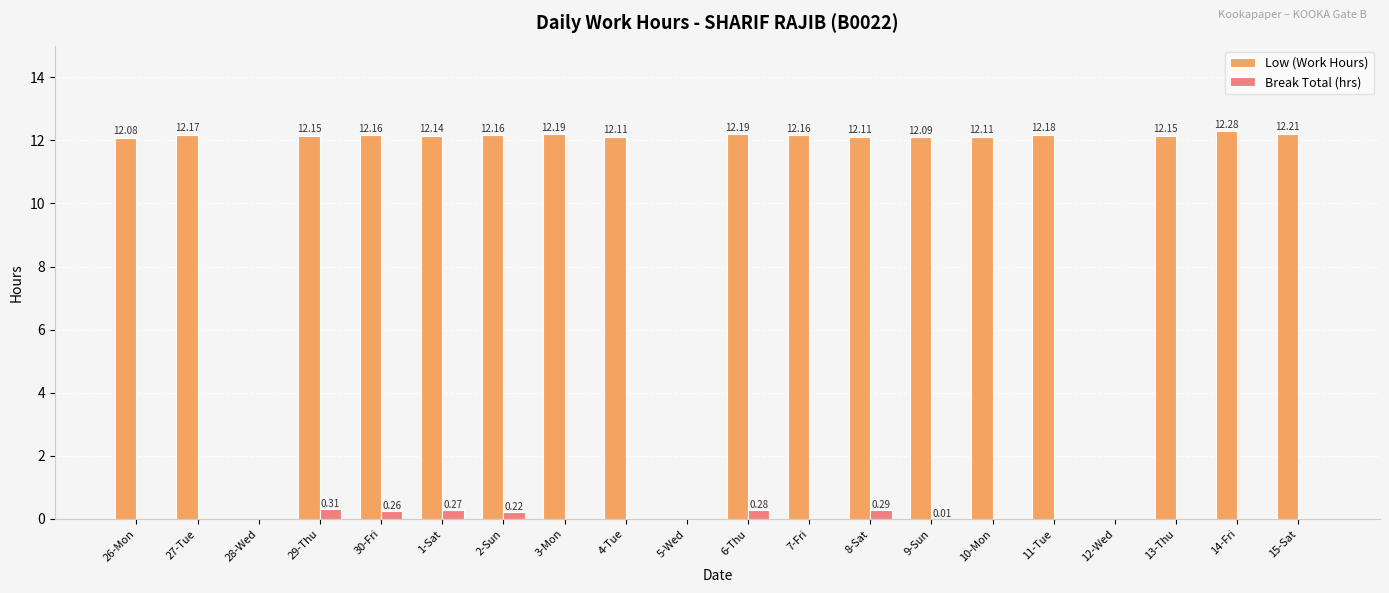

What is the sum of the Low (Work Hours) values at 11-Tue and 29-Thu?

24.3